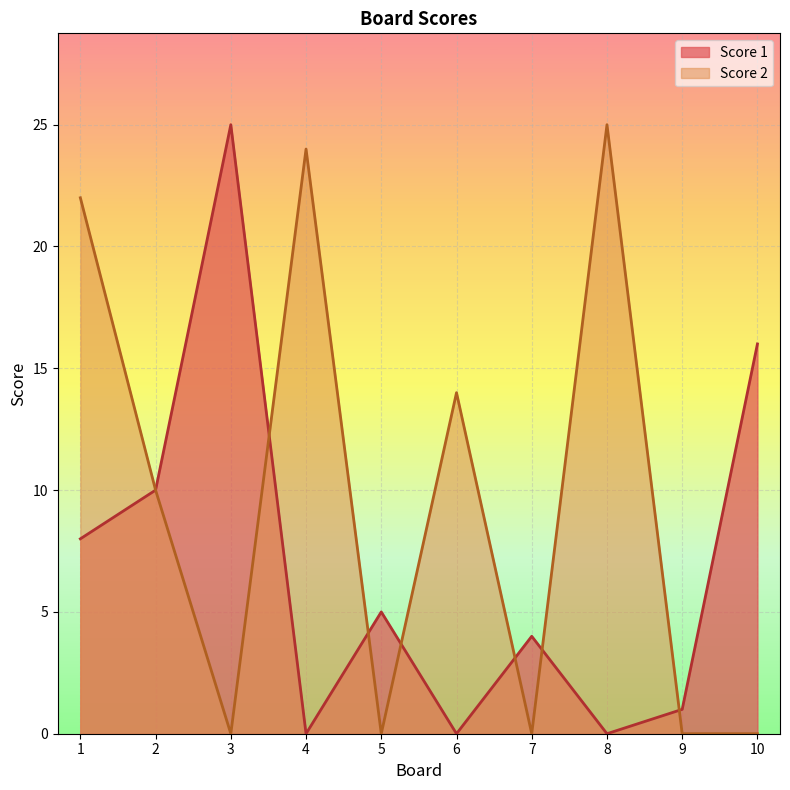

What is the sum of the Score 2 values at 7 and 6?

14